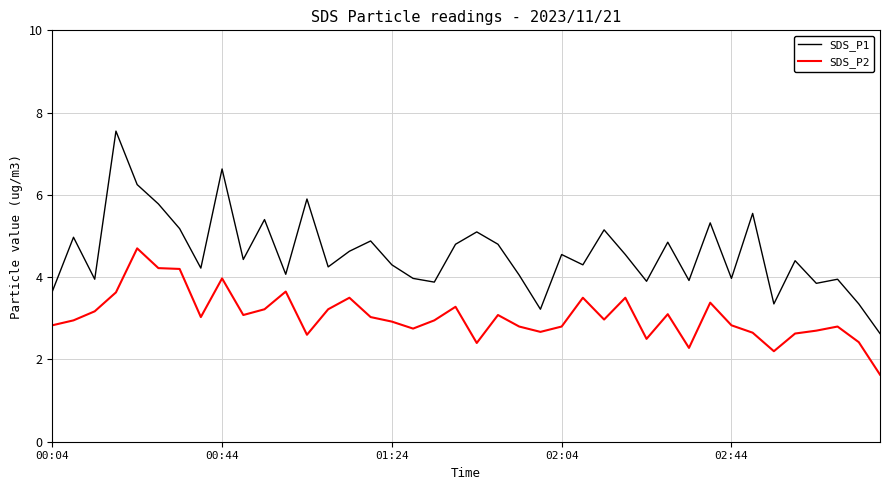

What is the minimum value for SDS_P2?

1.6